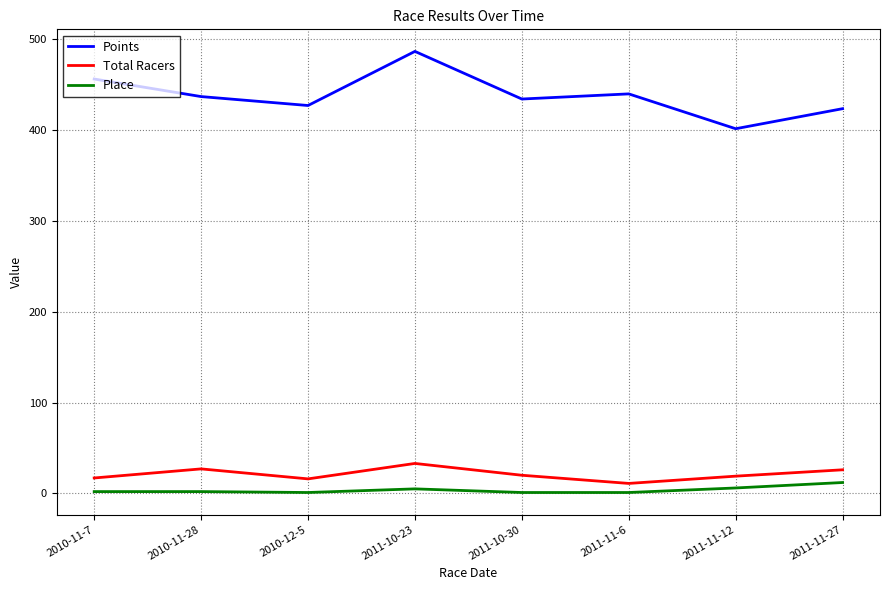

What position from the right is 2010-11-7?

8